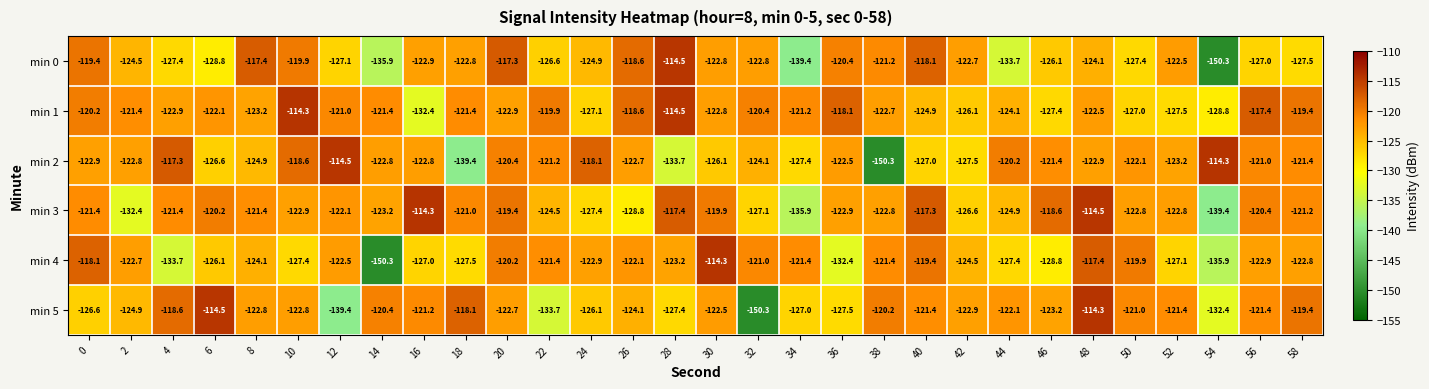

Which series changed the most between 16 and 26?

min 3